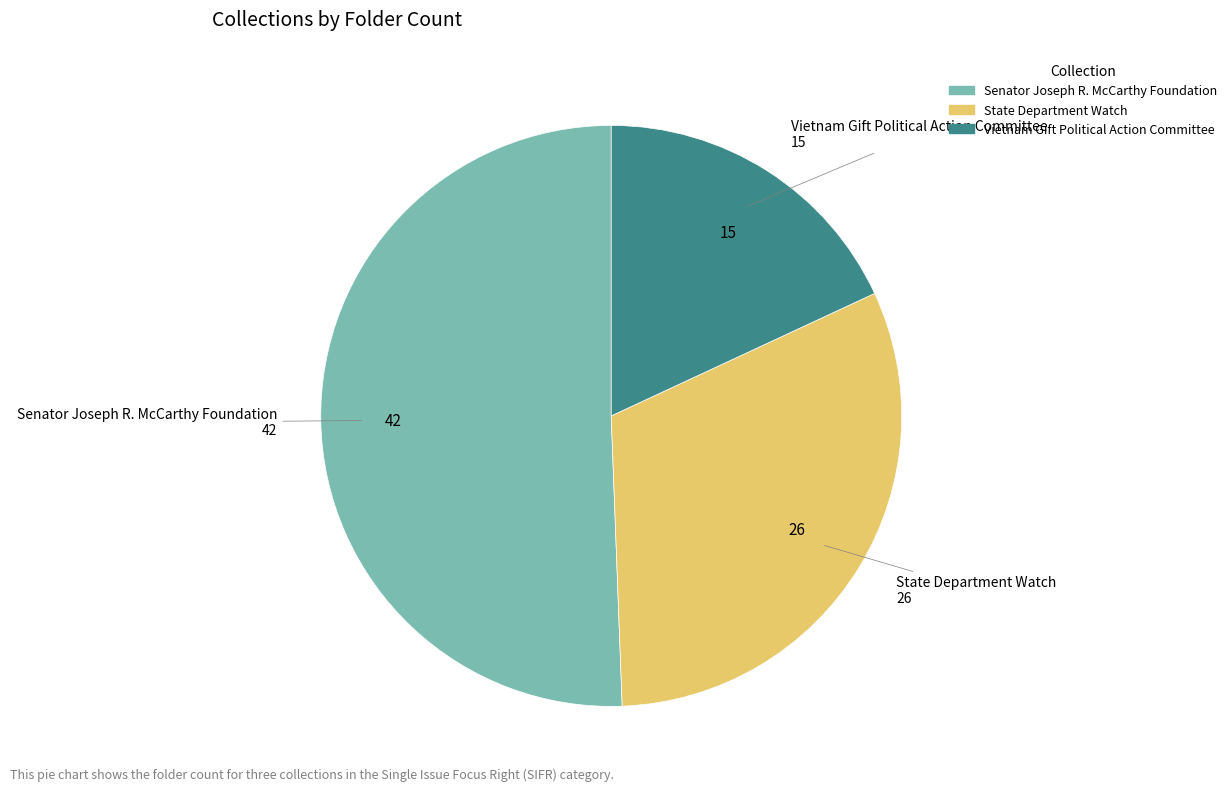

What is the majority slice?

Senator Joseph R. McCarthy Foundation